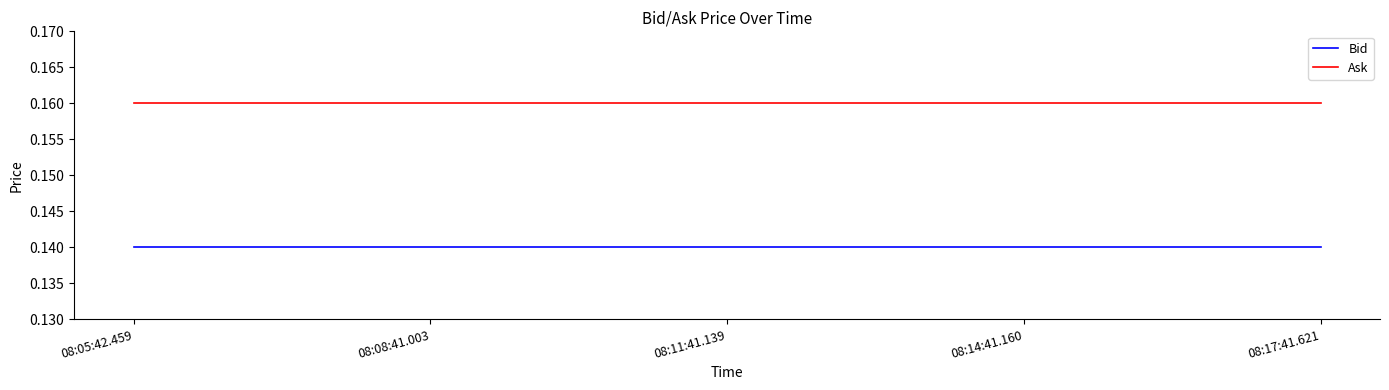

Does the chart display data point markers on the line(s)?

No